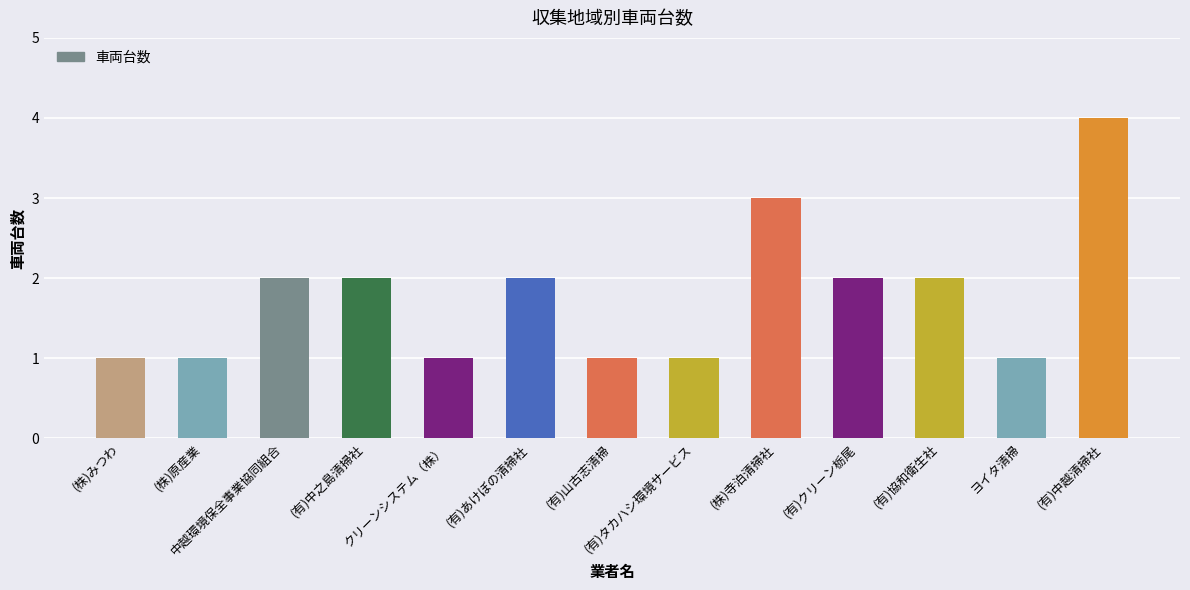

What is the maximum value shown in the chart?

4